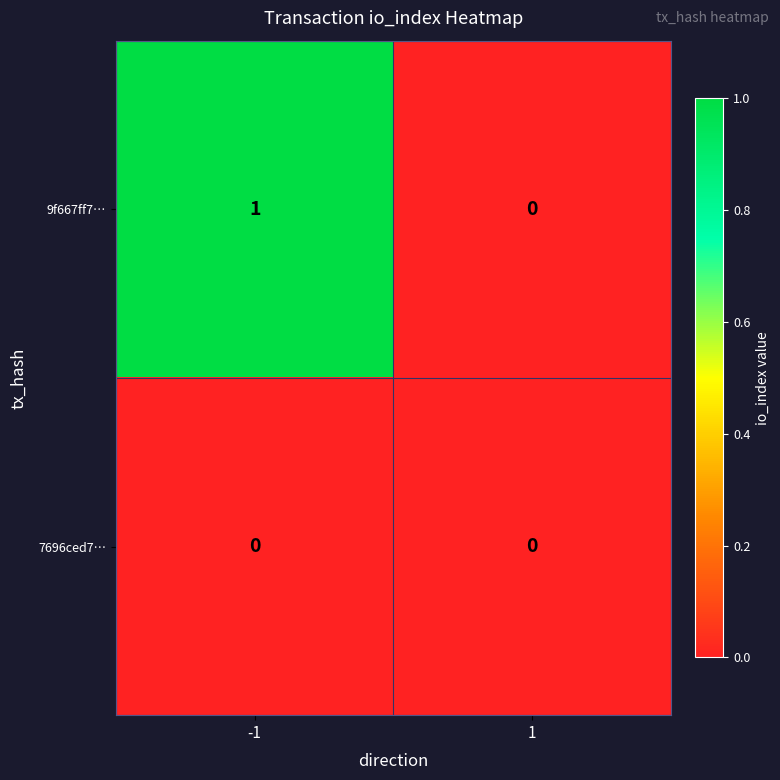

At -1, list the series in order from largest to smallest.

9f667ff7…, 7696ced7…